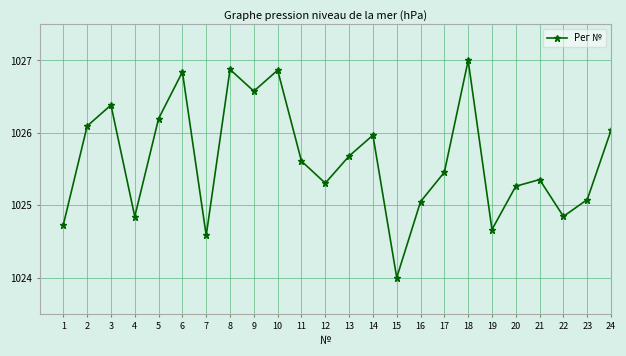

Which label corresponds to the largest value in the chart?

18